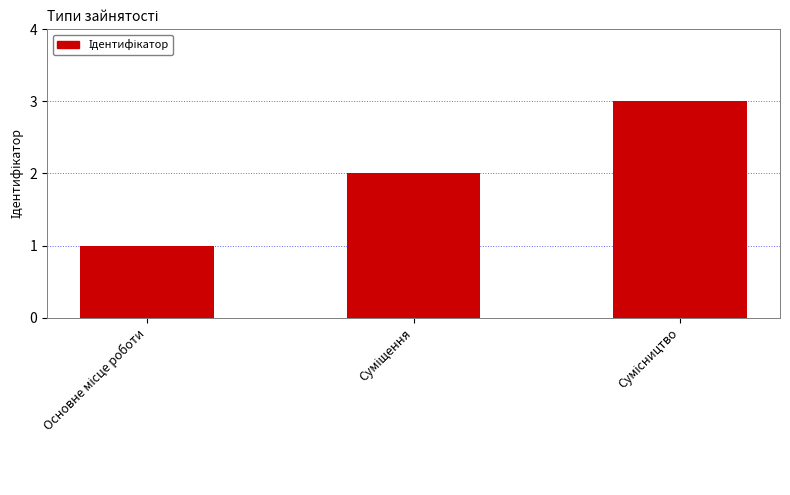

What is the maximum value shown in the chart?

3